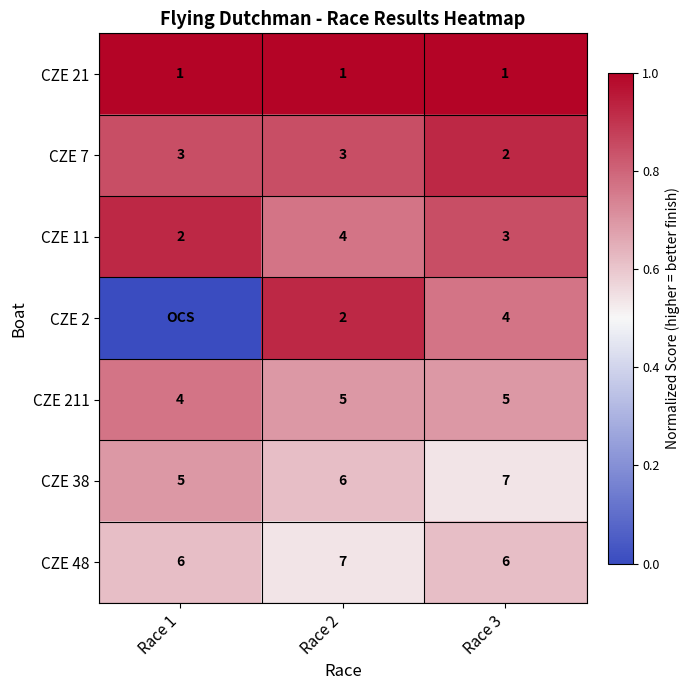

Which has a higher value, Race 2 or Race 1?

Race 2